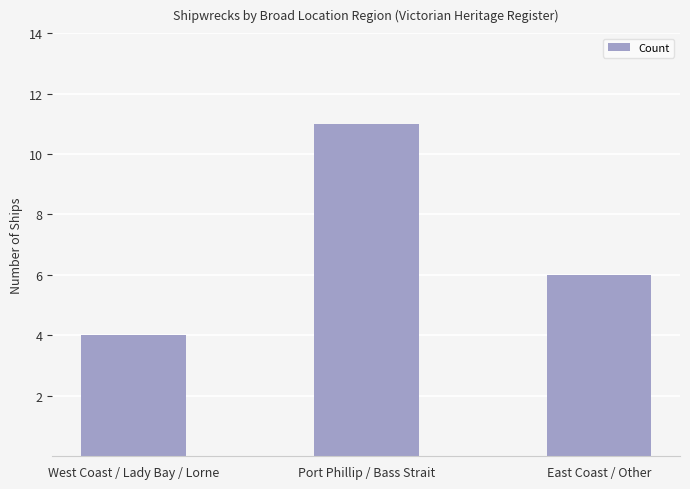

What is the change in value from West Coast / Lady Bay / Lorne to East Coast / Other?

+2